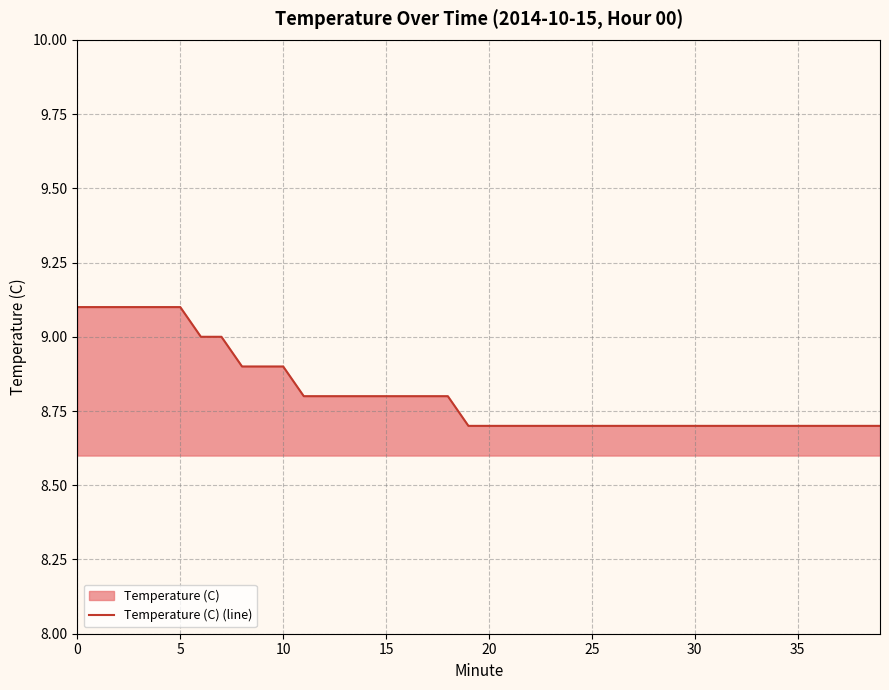

What is the difference between the maximum and minimum values?

0.4